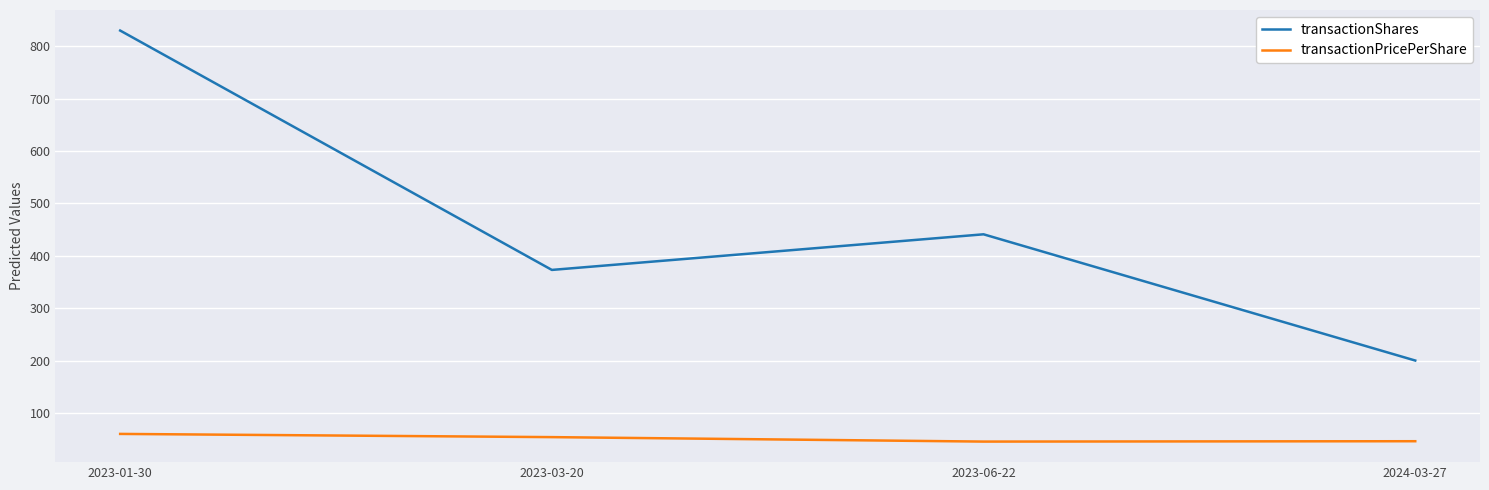

Which series has the largest range (max minus min)?

transactionShares